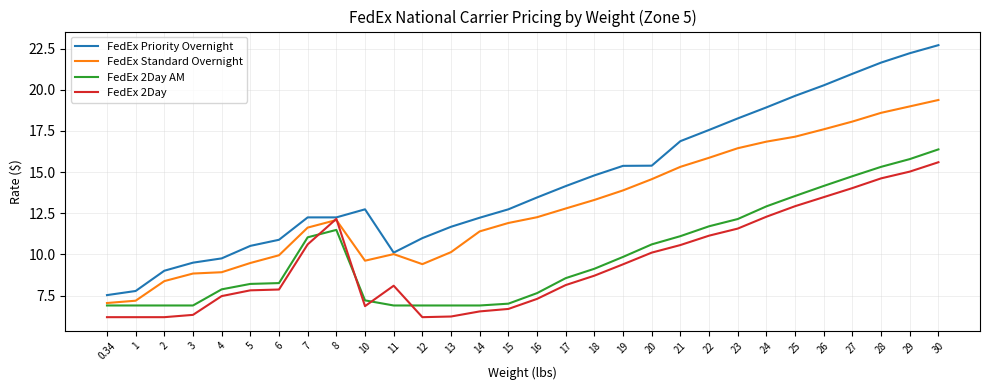

What is the minimum value for FedEx 2Day AM?

6.9